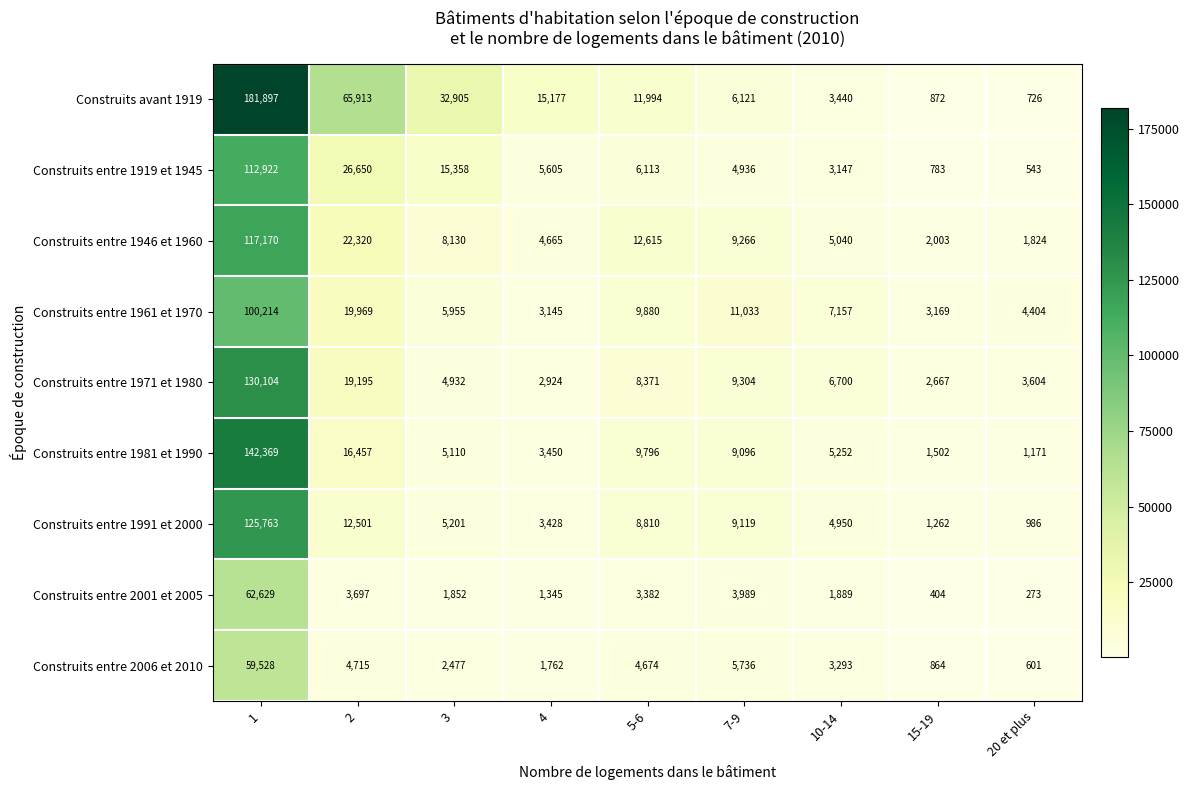

What is the sum of the Construits entre 2001 et 2005 values at 20 et plus and 2?

3970